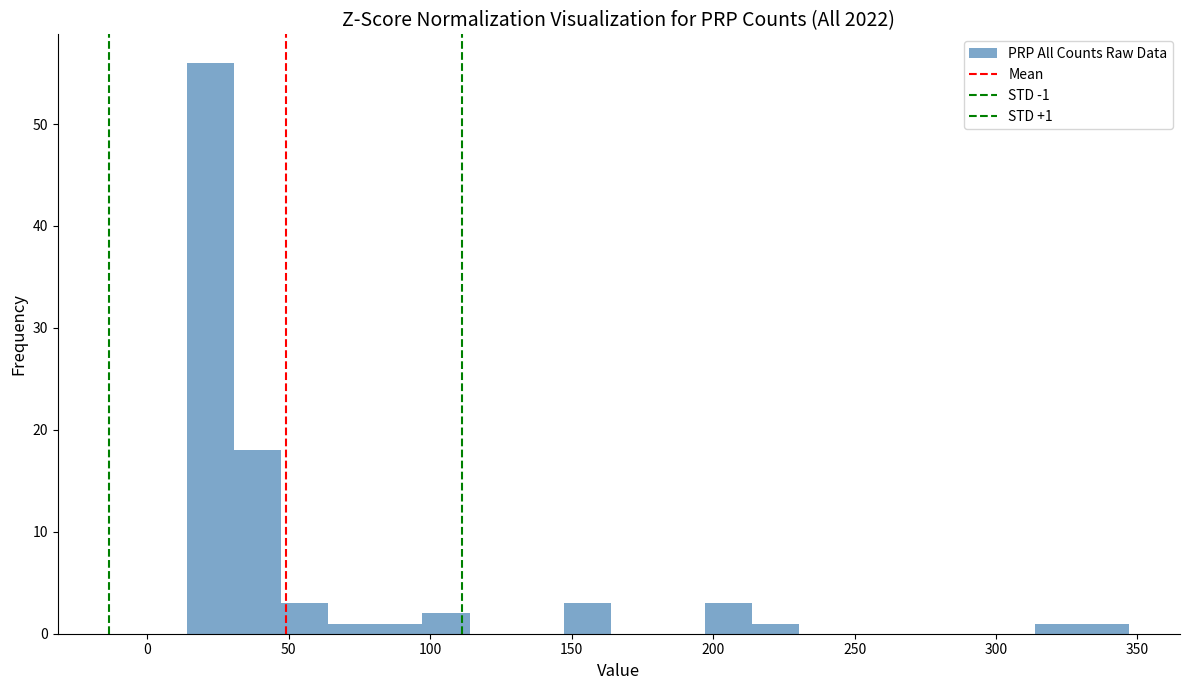

Read against the x-axis, roughly where is the centre of the tallest bar?

20